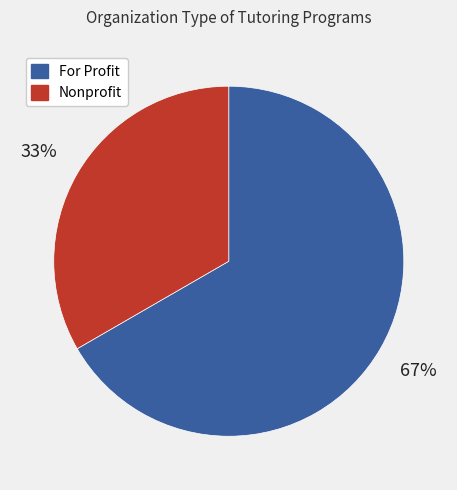

Does any single category account for the majority?

Yes